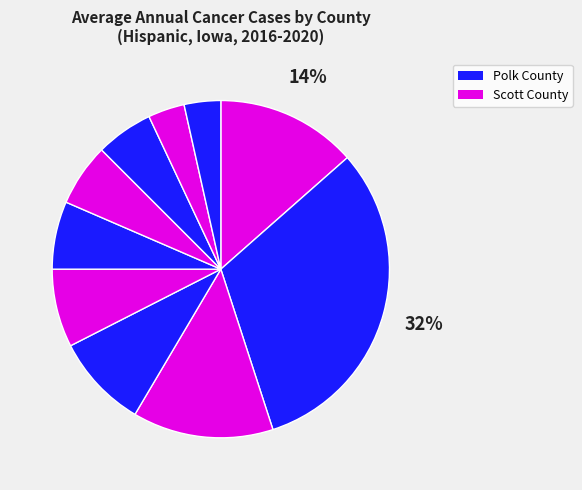

Is there a majority slice in this chart?

No